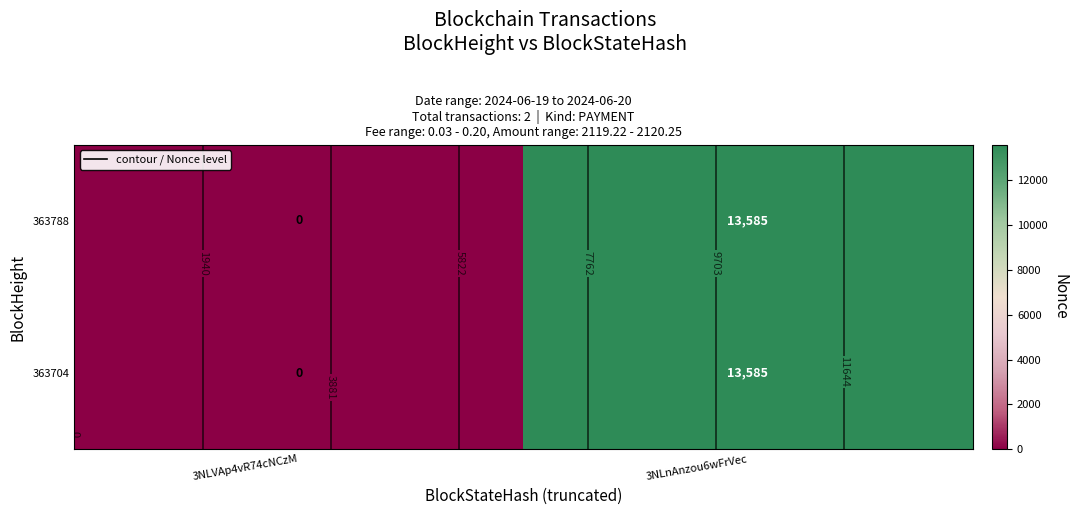

Rank the series by their maximum value, from lowest to highest.

363788, 363704